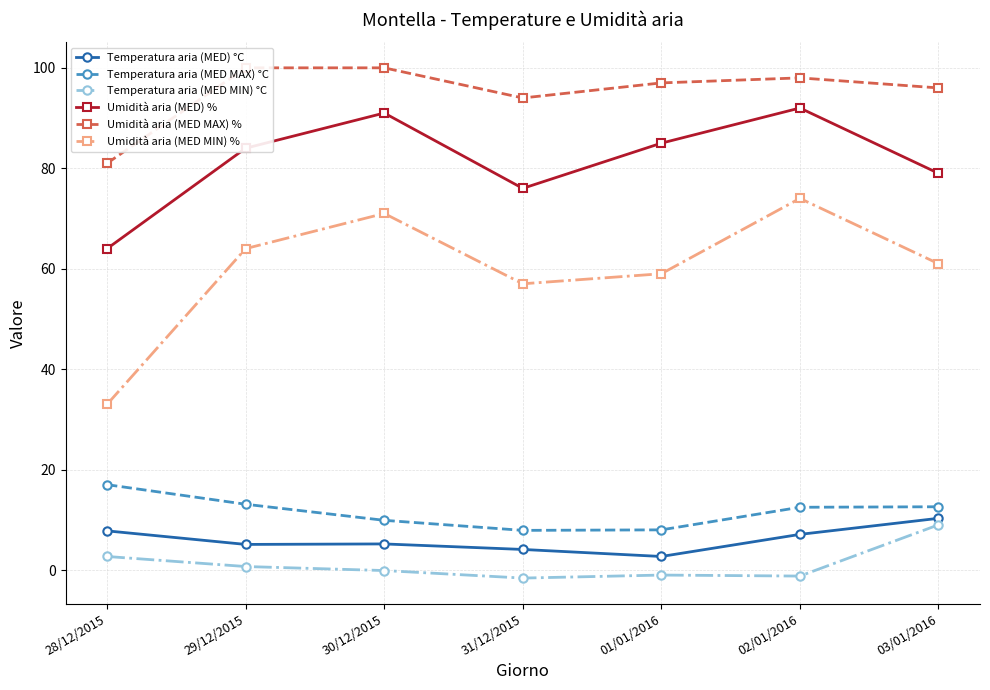

The value of Umidità aria (MED MAX) % at 28/12/2015 is 22.7. True or false?

False